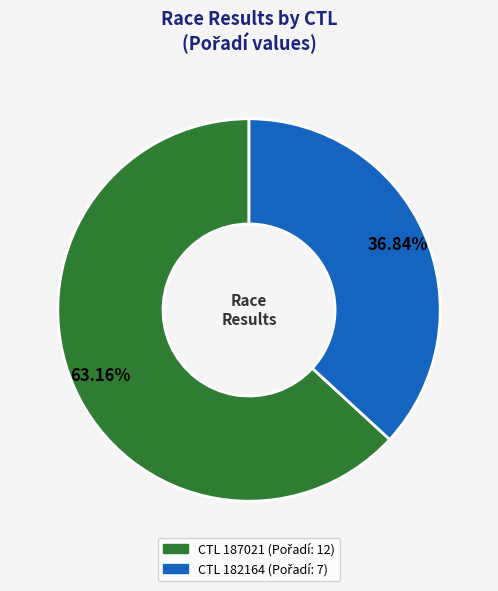

How many slices are in this pie chart?

2